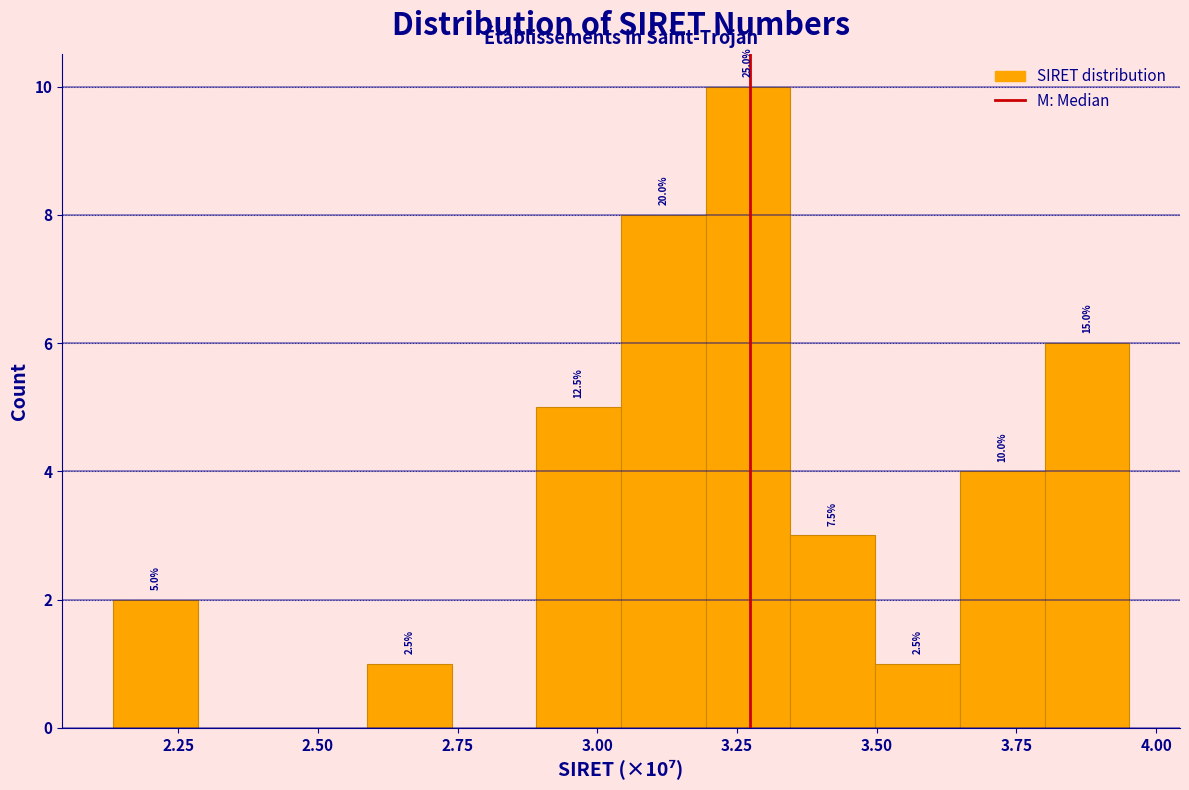

Around what value on the x-axis is the tallest bar? Give the approximate position of its centre, as read against the axis.

3.25